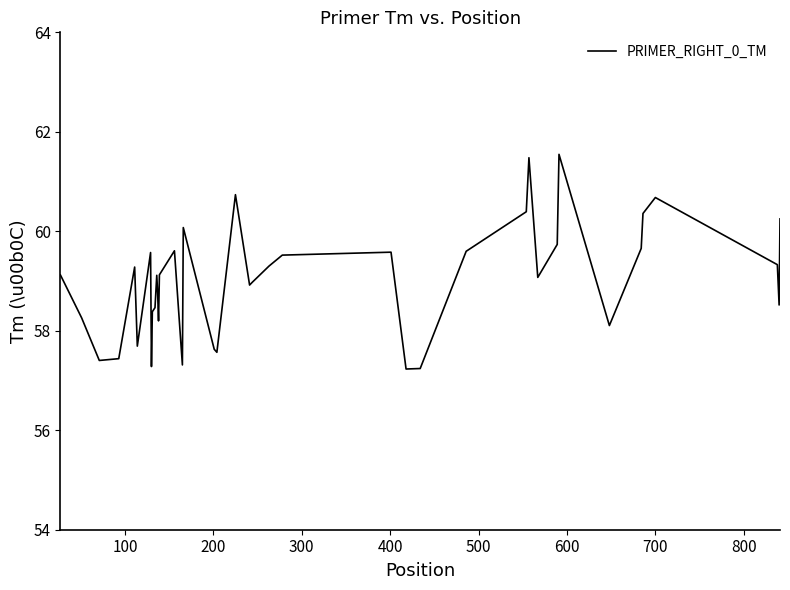

What is the minimum value shown in the chart?

57.2